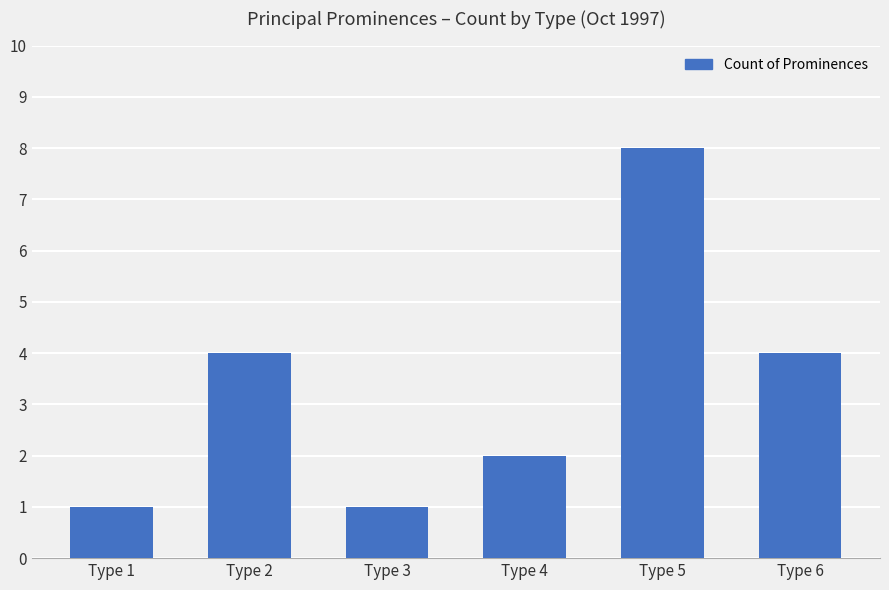

What is the average value?

3